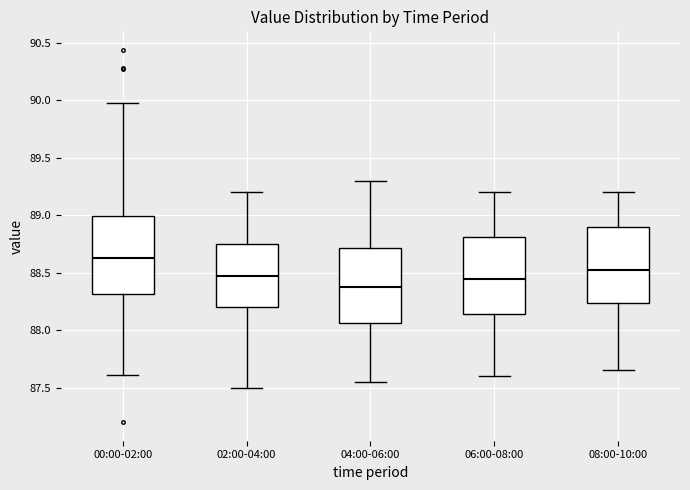

Reading left to right, transcribe this box plot: for each box, give where its median line is, the range the box spans, and where its two whiskers end, as read against the y-axis. The values are not printed on the chart, so give them approximately, as read against the axis.

00:00-02:00: median 88.65, box 88.30 to 89.00, whiskers 87.60 to 90.00
02:00-04:00: median 88.50, box 88.20 to 88.75, whiskers 87.50 to 89.20
04:00-06:00: median 88.40, box 88.05 to 88.70, whiskers 87.55 to 89.30
06:00-08:00: median 88.45, box 88.15 to 88.80, whiskers 87.60 to 89.20
08:00-10:00: median 88.55, box 88.25 to 88.90, whiskers 87.65 to 89.20